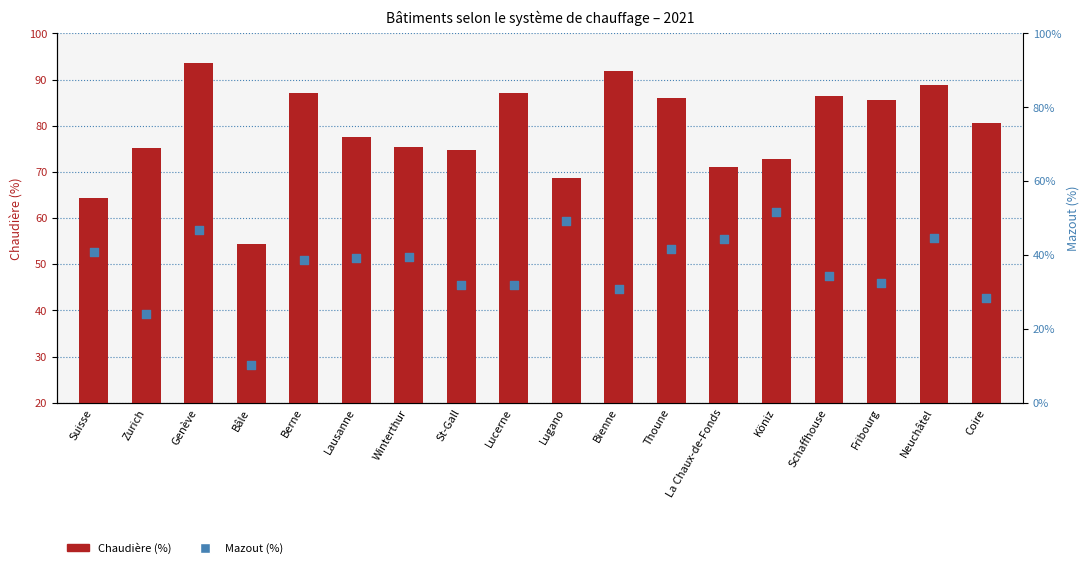

What are all the series names shown in the legend?

Chaudière (%), Mazout (%)